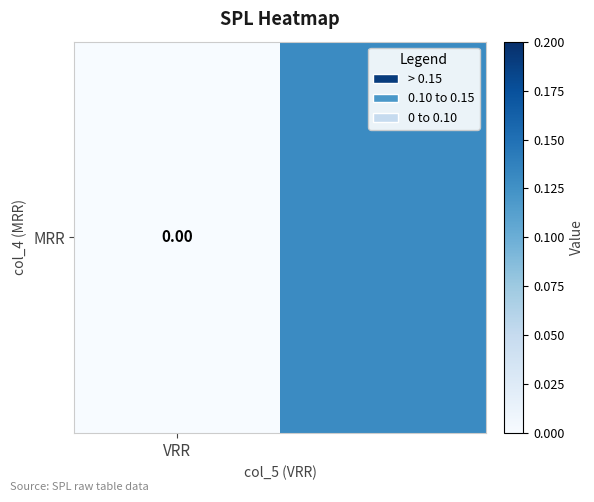

What is the difference between the values at VRR and 1?

0.1